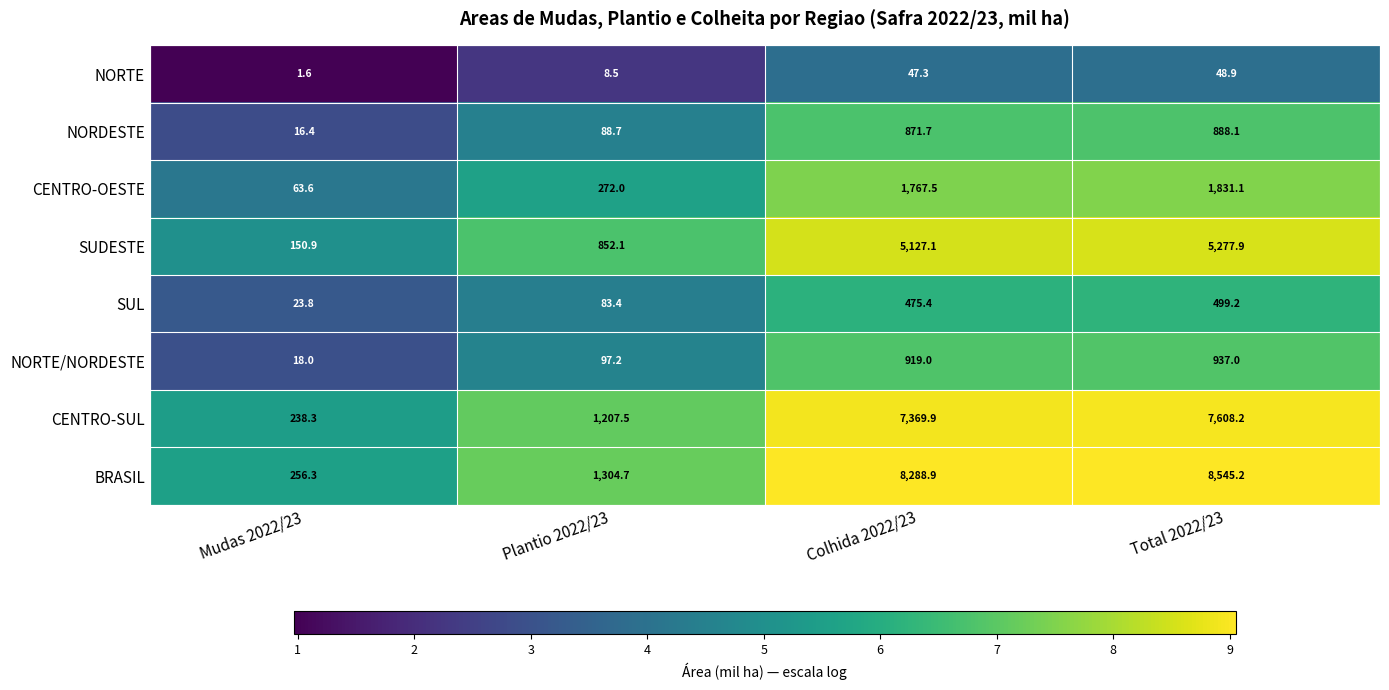

How many values in the CENTRO-SUL series exceed 7369?

2